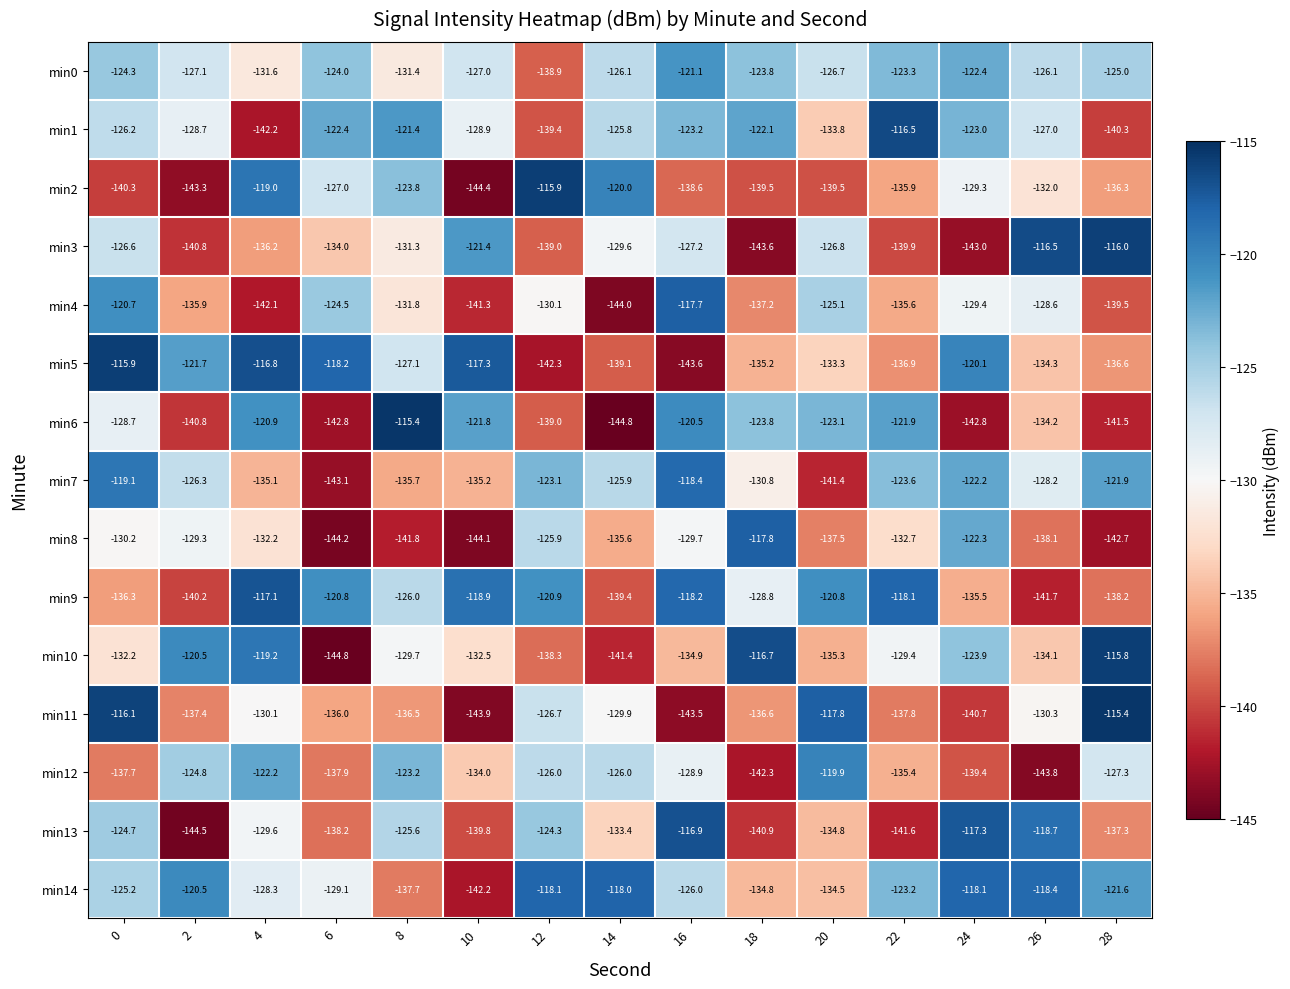

How many categories are shown in the chart?

15